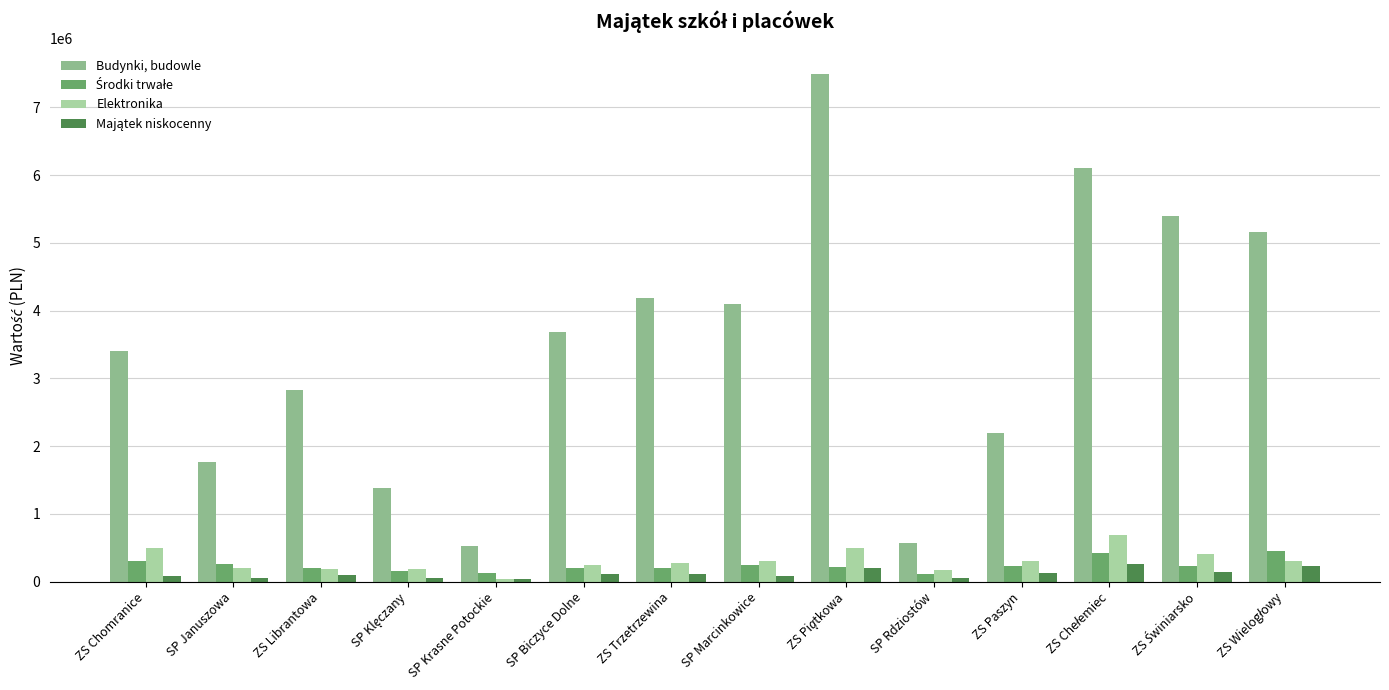

What is the maximum value shown in the chart?

7495364.9